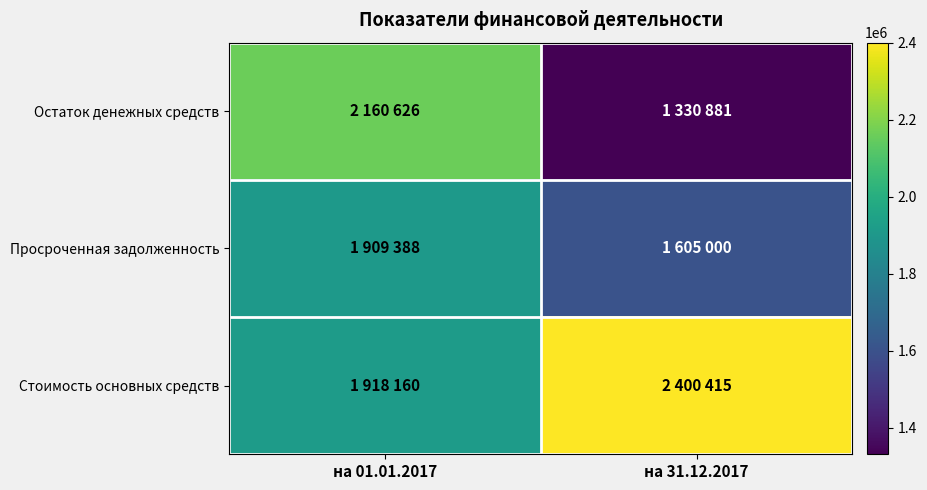

Reading left to right, extract all data points from this chart.

Остаток денежных средств: на 01.01.2017=2160626	на 31.12.2017=1330881
Просроченная задолженность: на 01.01.2017=1909388	на 31.12.2017=1605000
Стоимость основных средств: на 01.01.2017=1918160	на 31.12.2017=2400415